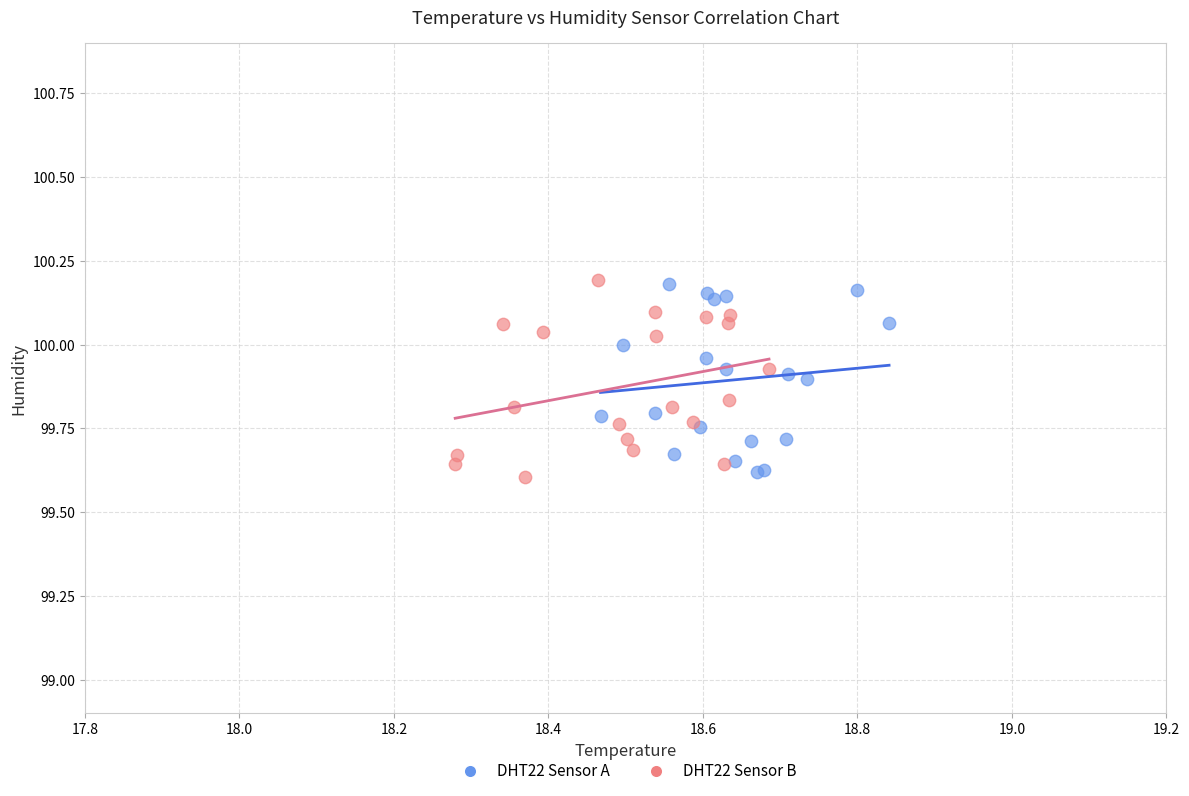

What are all the series names shown in the legend?

DHT22 Sensor A, DHT22 Sensor B